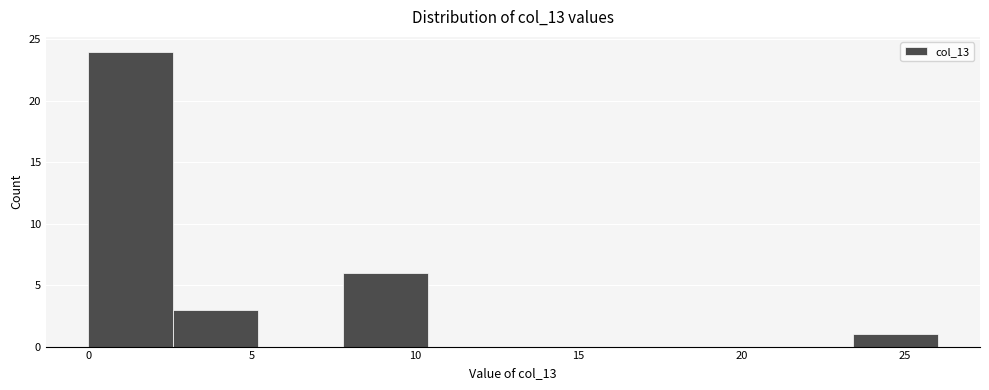

Which range on the x-axis has the tallest bar?

0.0 to 2.6